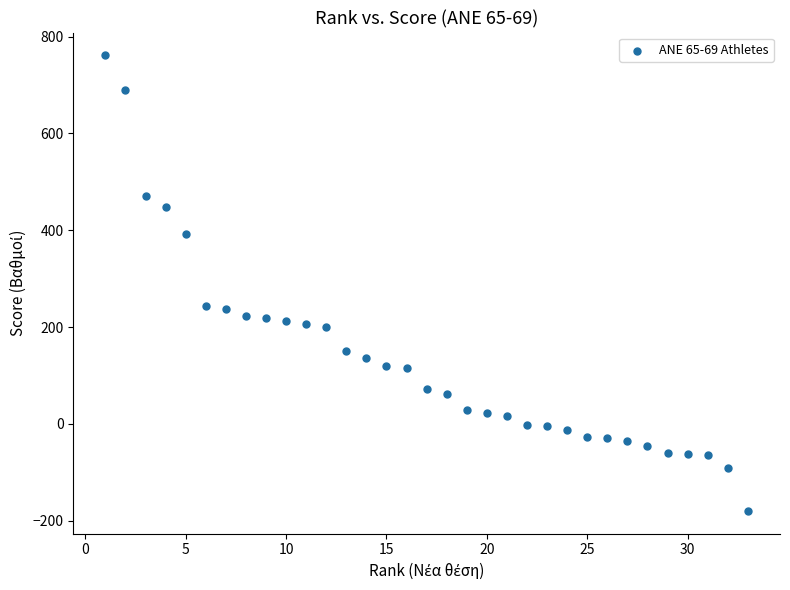

What is the range of Y values (max minus min)?

941.1